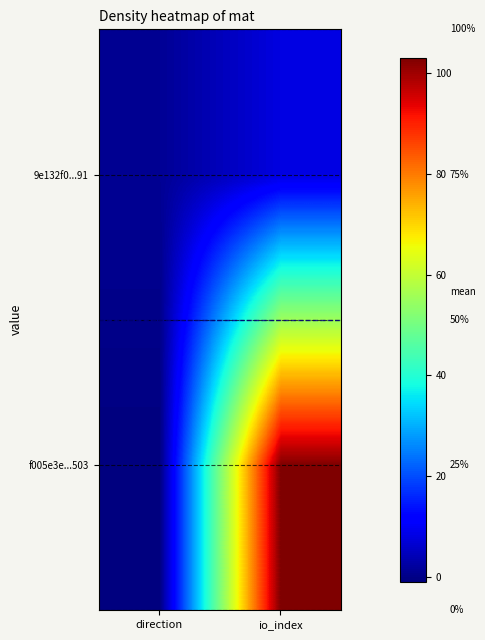

Reading right to left, extract all data points from this chart.

f005e3e...503: io_index=103	direction=-1
9e132f0...91: io_index=8	direction=1